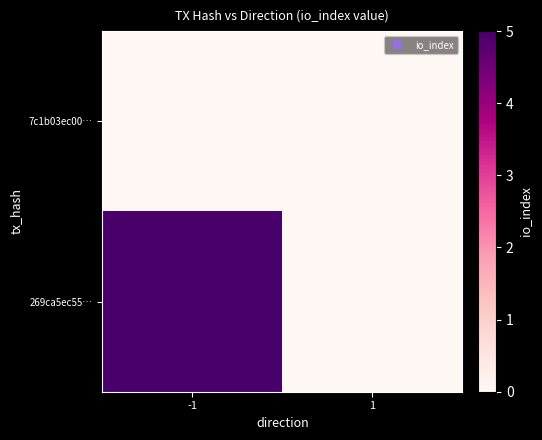

List the series in order of their overall mean, highest first.

269ca5ec55…, 7c1b03ec00…